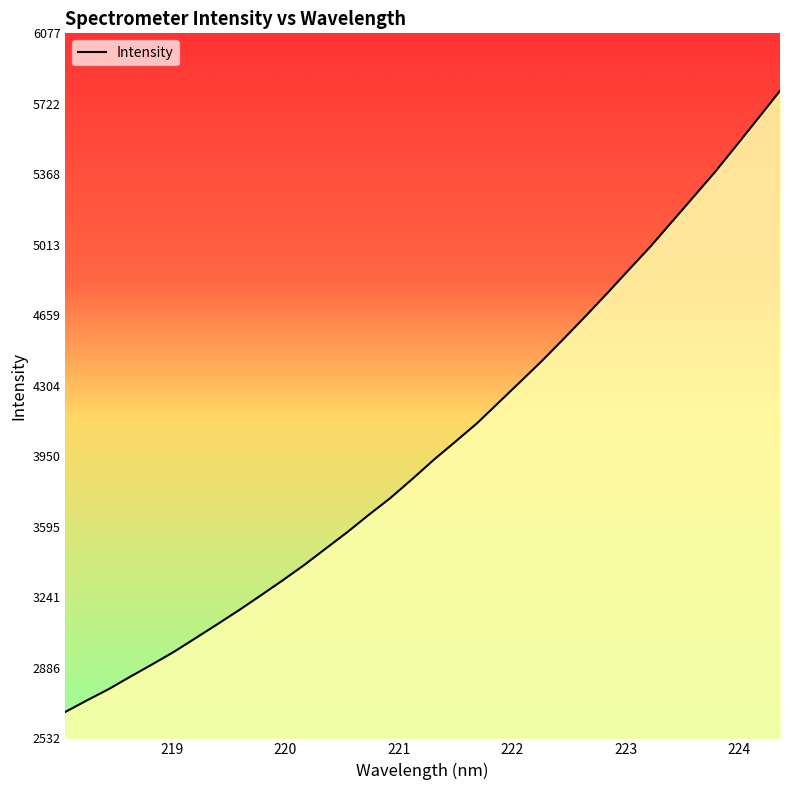

How many values are below 3932?

17